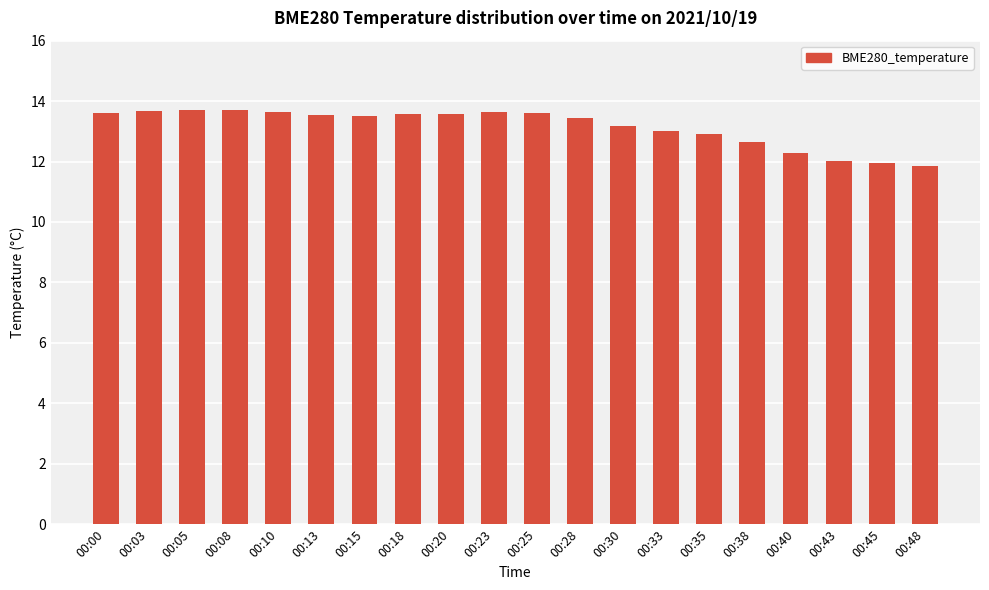

What is the difference between the maximum and minimum values?

1.9